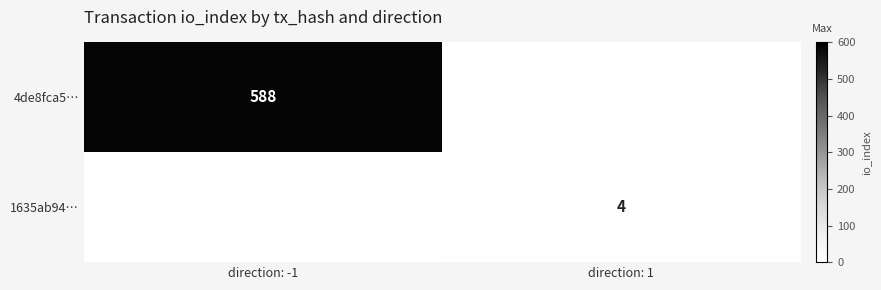

What is the maximum value shown in the chart?

588.0